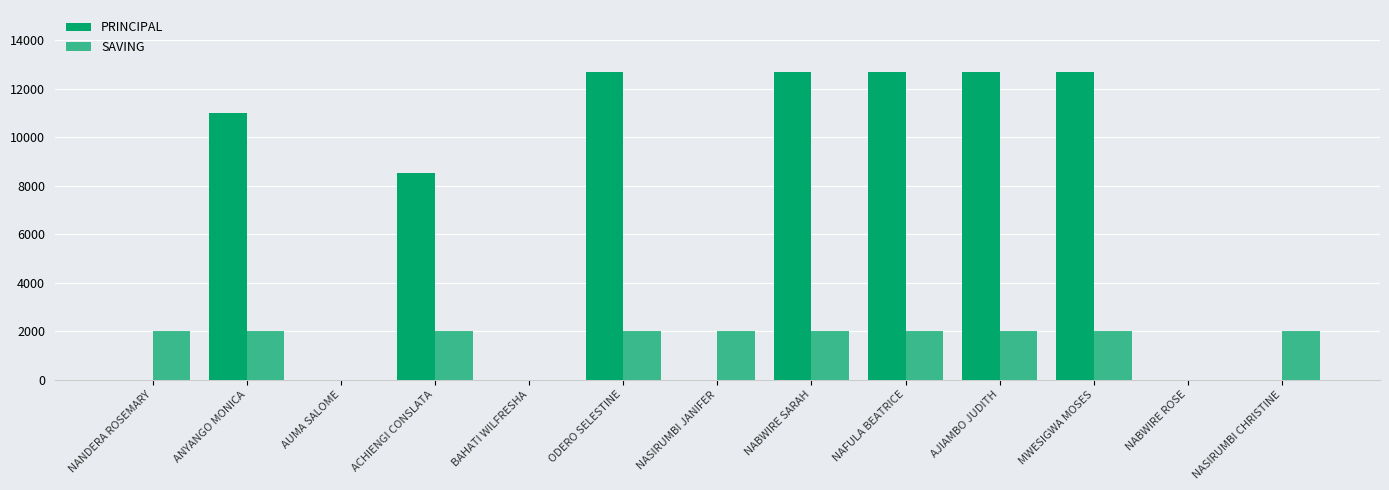

At which category does the chart reach its peak across all series?

ODERO SELESTINE